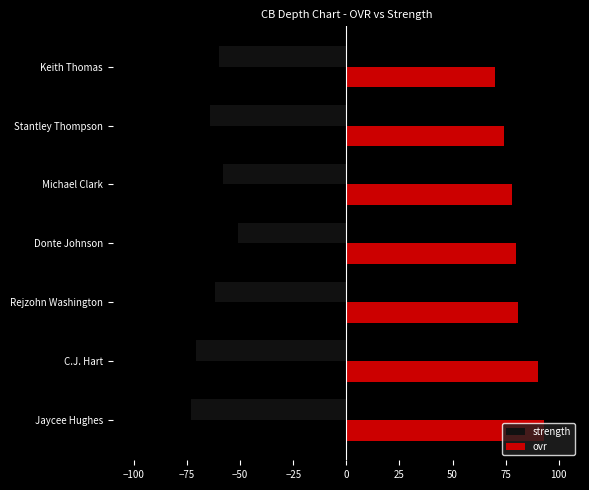

What is the spread (max minus min) of values at C.J. Hart?

161